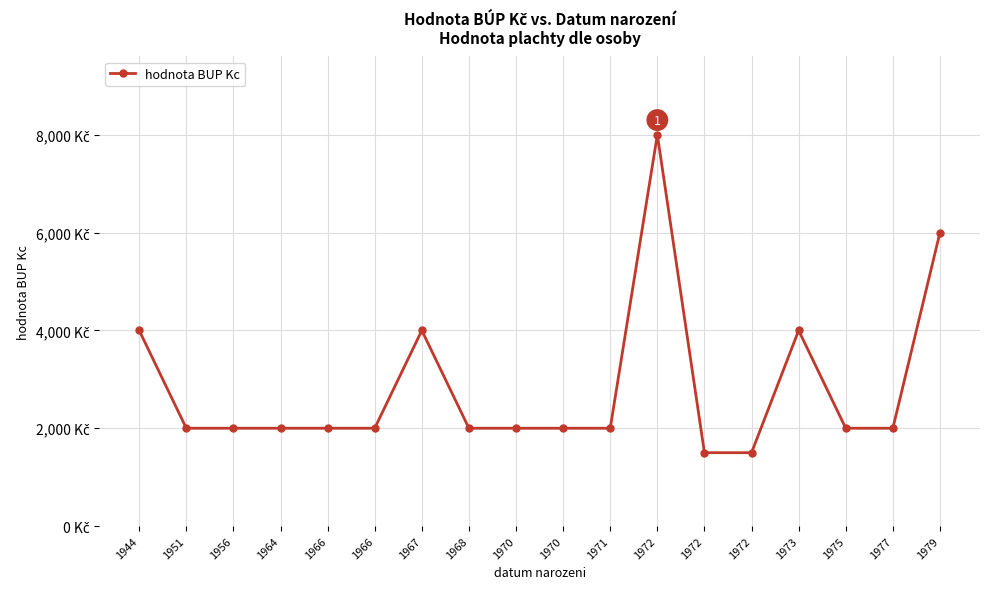

True or false: the data shows 2682 at 1956.

False